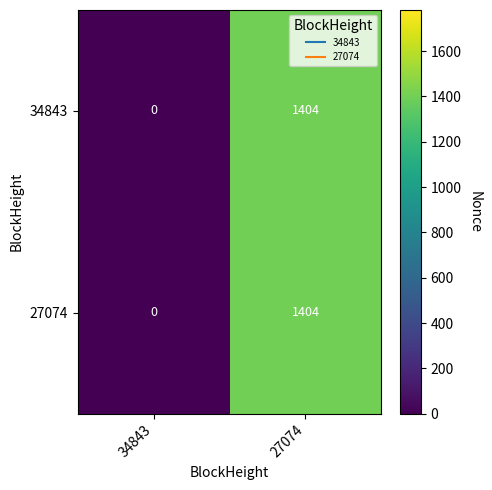

Rank the categories by 34843 value from lowest to highest.

34843, 27074